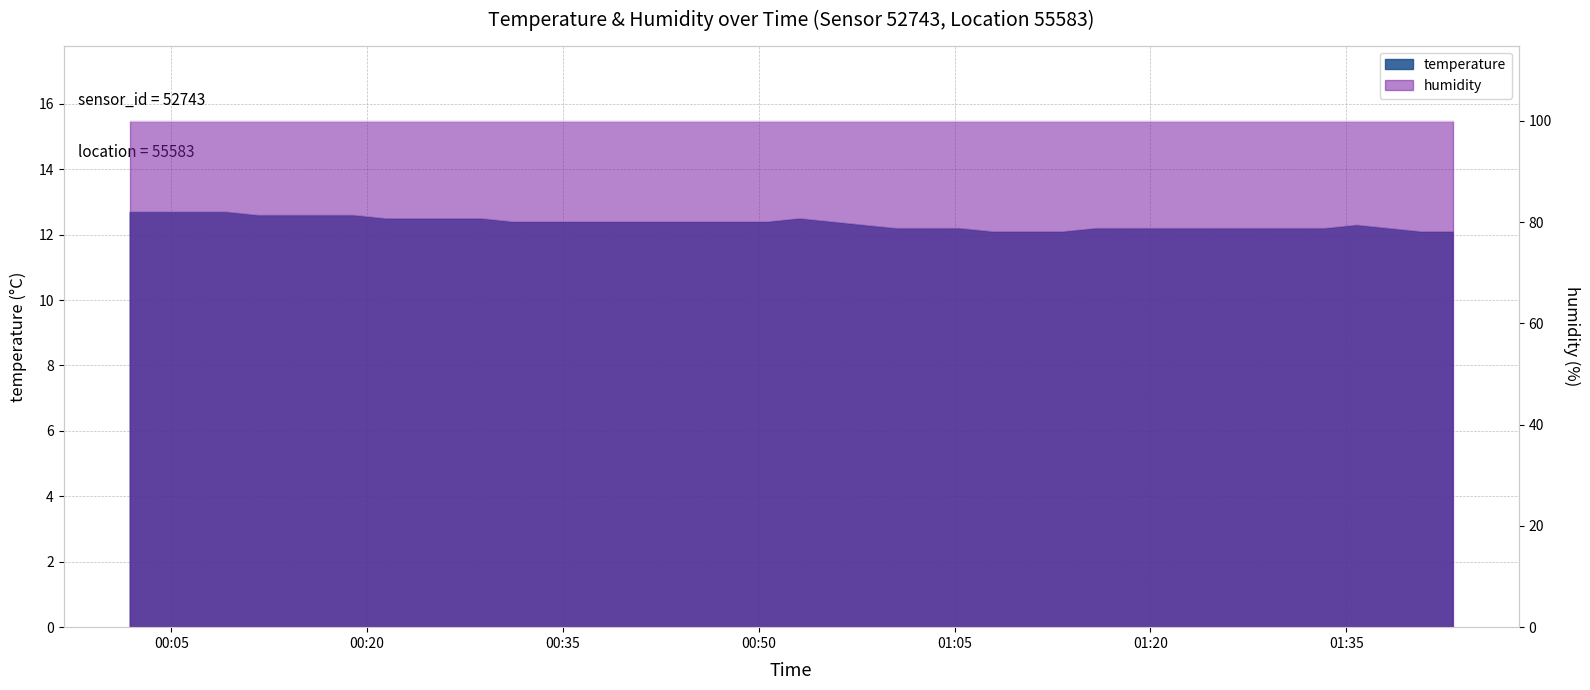

What is the minimum value shown in the chart?

12.1